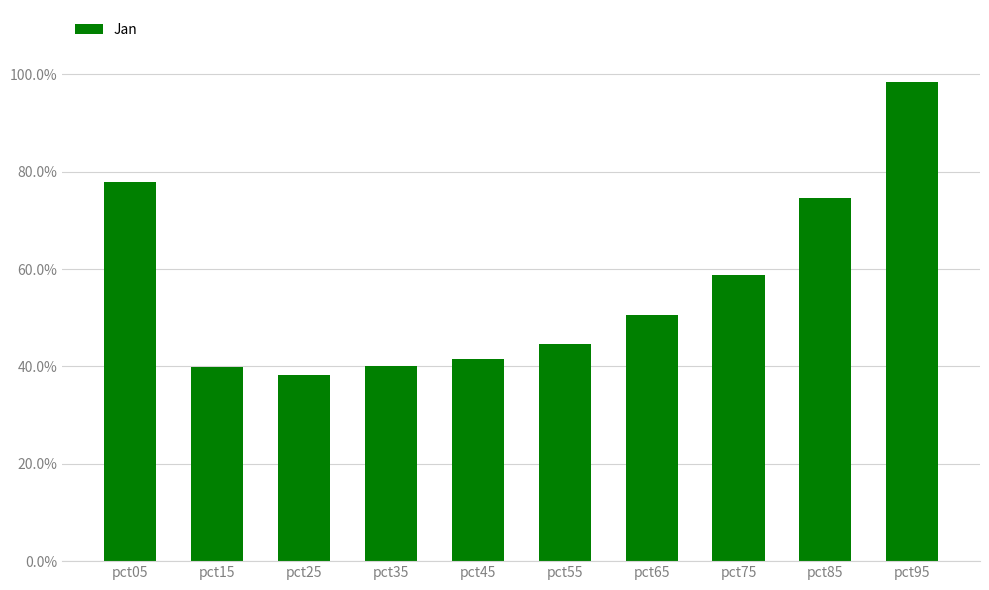

List the labels in order of value, smallest first.

pct25, pct15, pct35, pct45, pct55, pct65, pct75, pct85, pct05, pct95